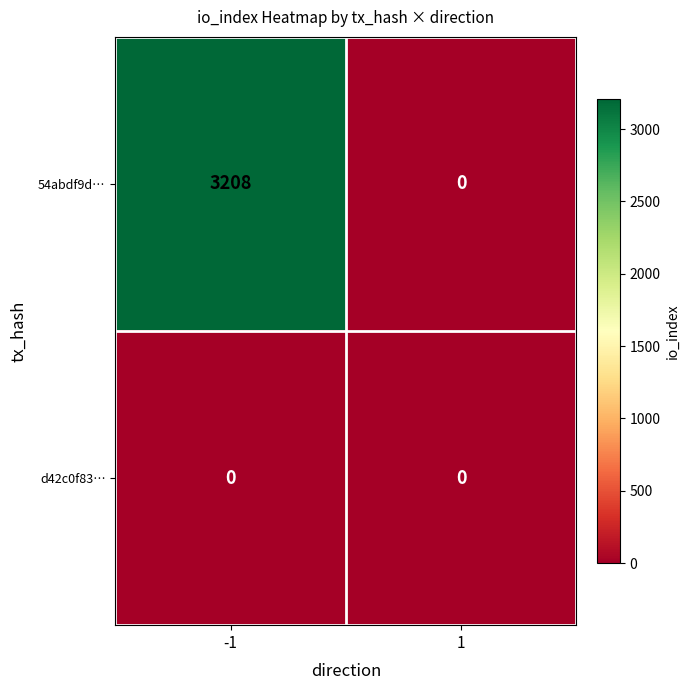

At which category is the sum across all series the highest?

-1